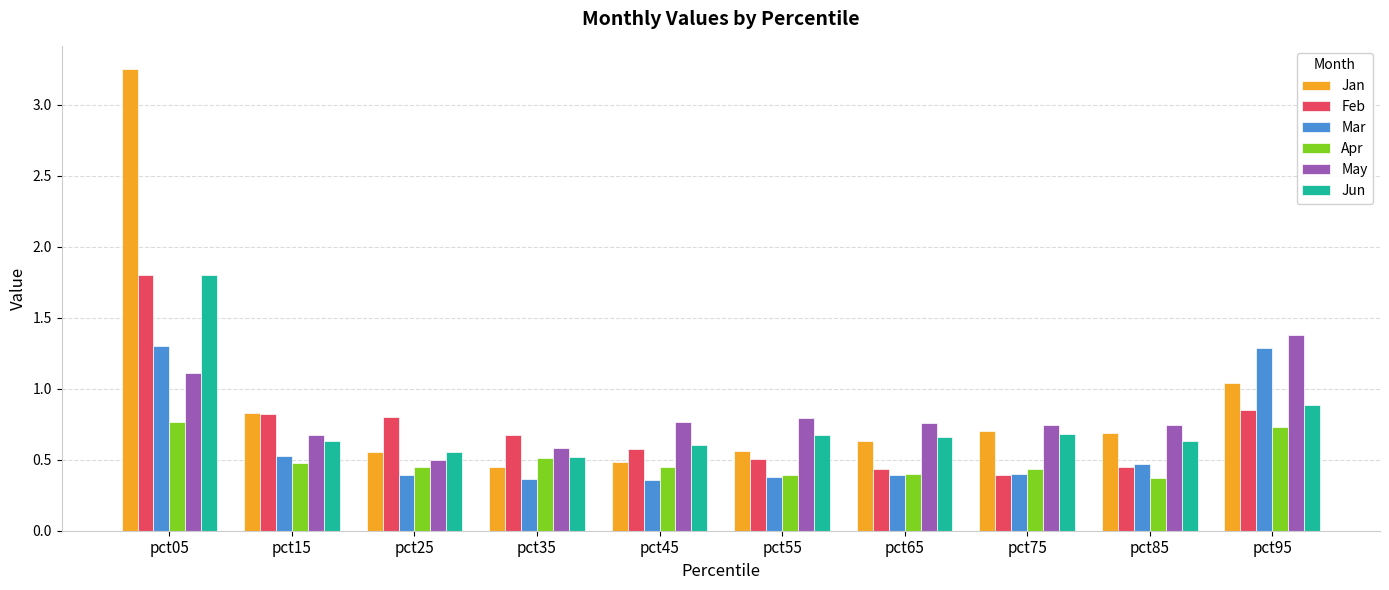

Count the May values in the range 0 to 1.

8